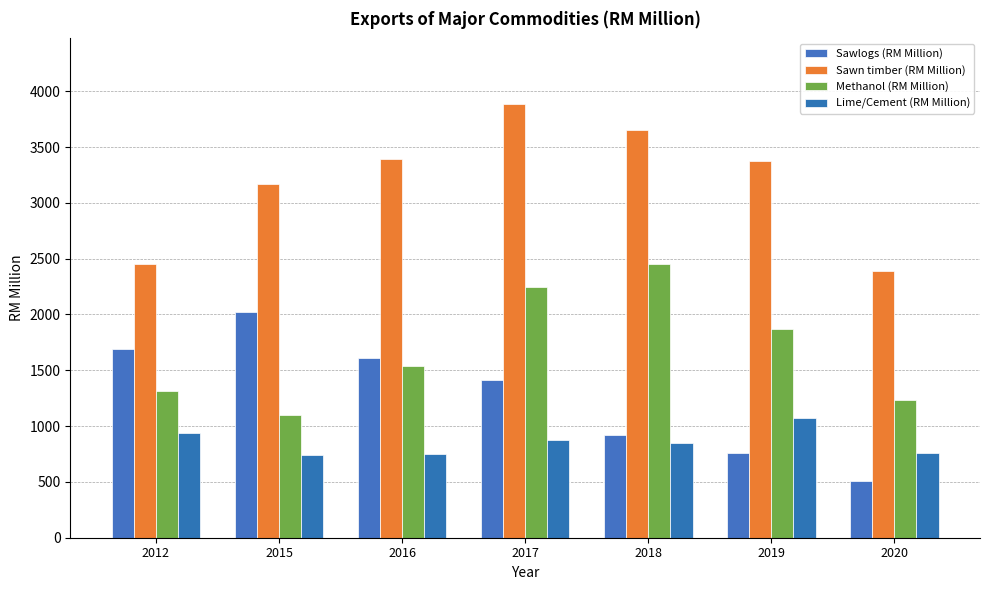

At which label is Sawlogs (RM Million) closest to 1264?

2017